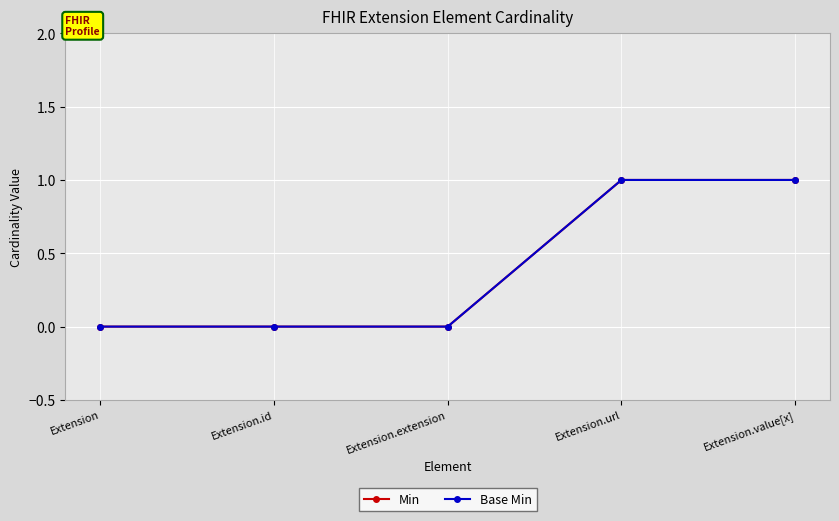

Between Extension and Extension.url, which is larger?

Extension.url